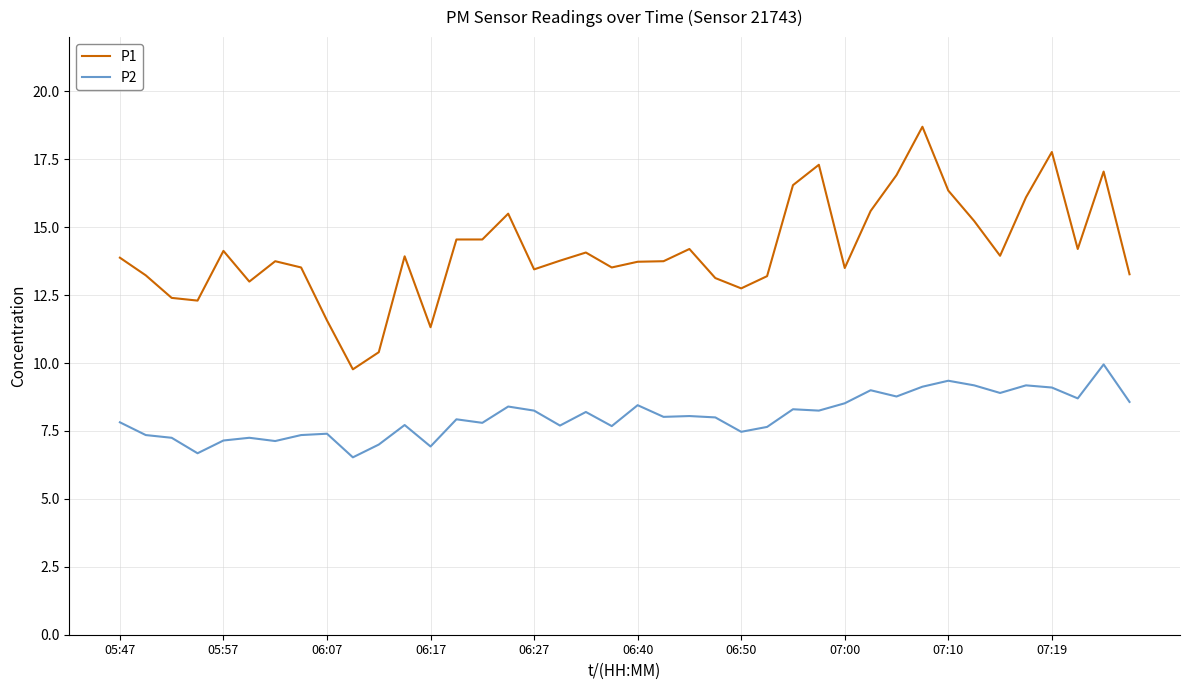

What is the minimum value shown in the chart?

6.5